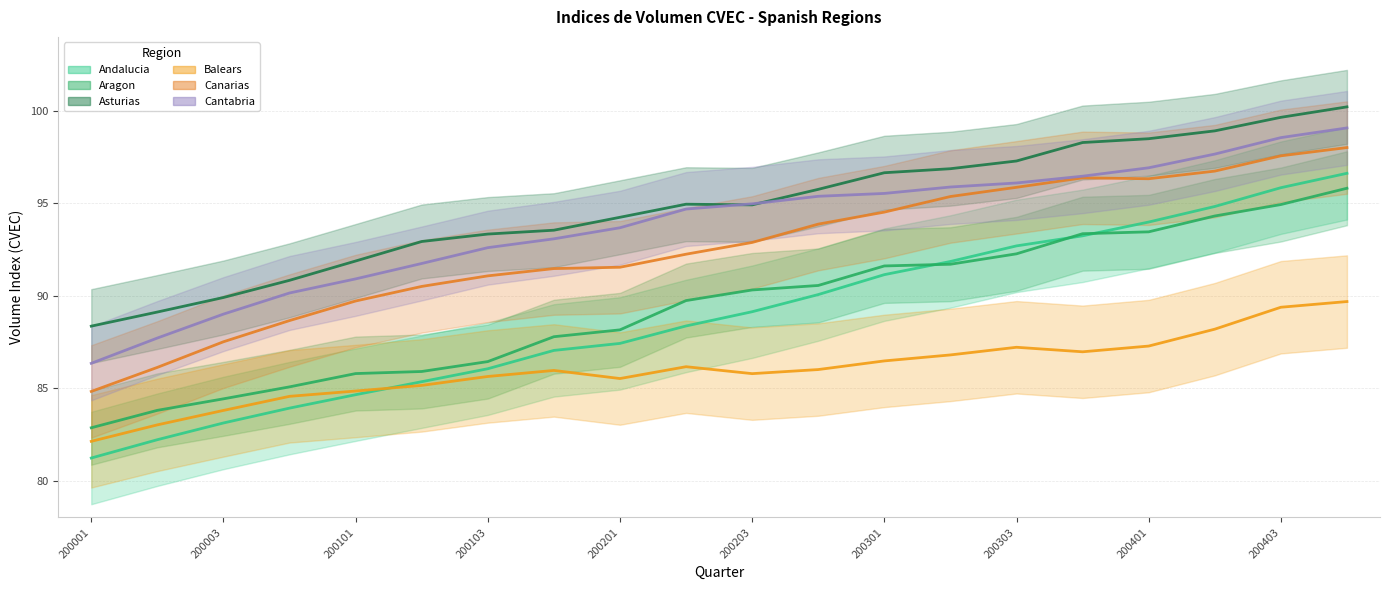

Does the chart display data point markers on the line(s)?

No